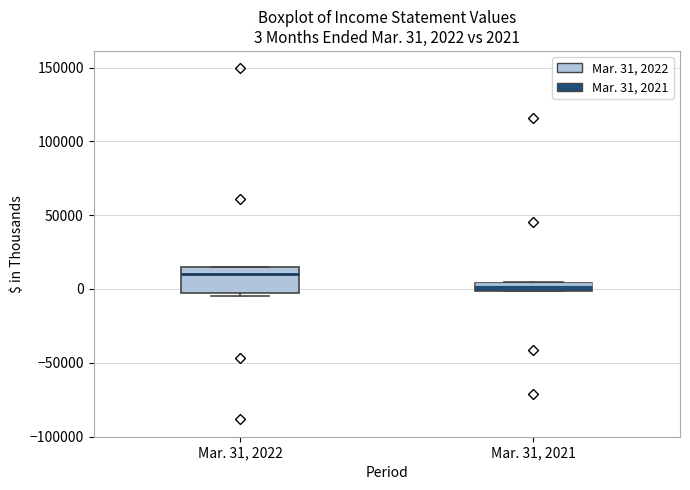

Which box is the tallest, from its lower edge to its upper edge?

Mar. 31, 2022